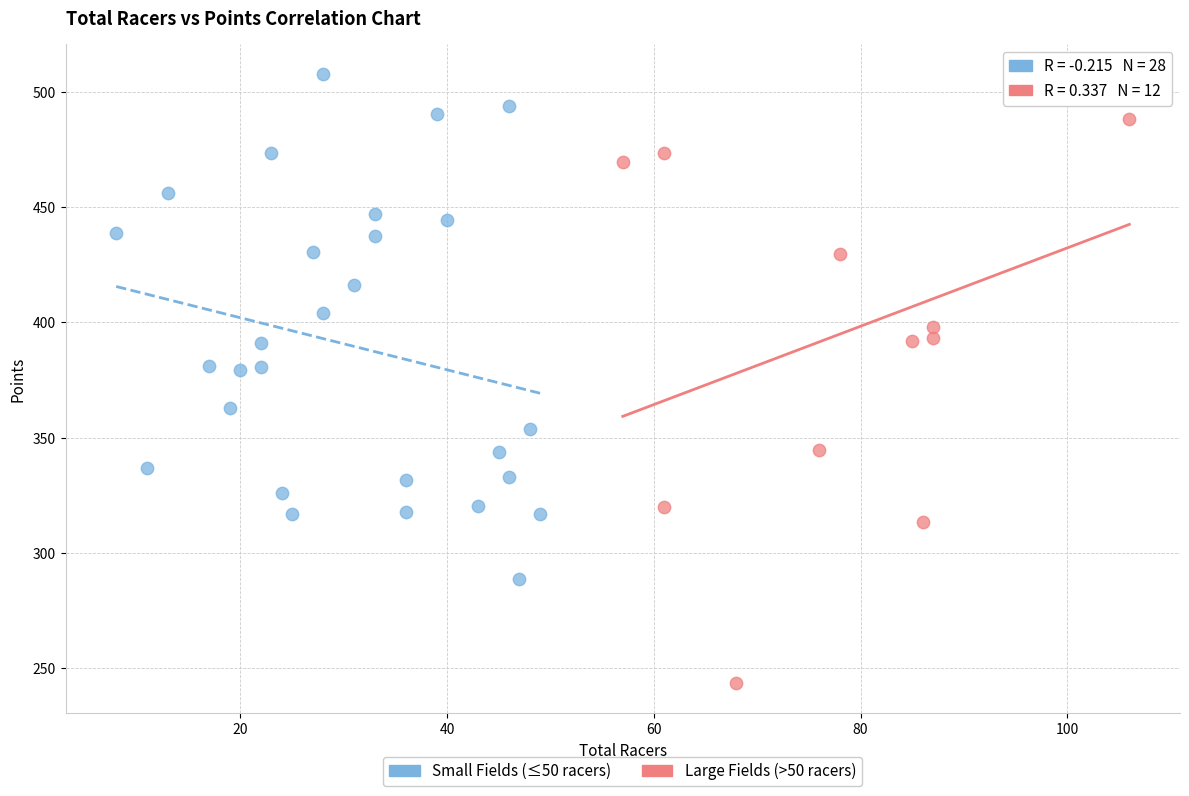

Which series has the largest Y range (max minus min)?

Large Fields (>50 racers)